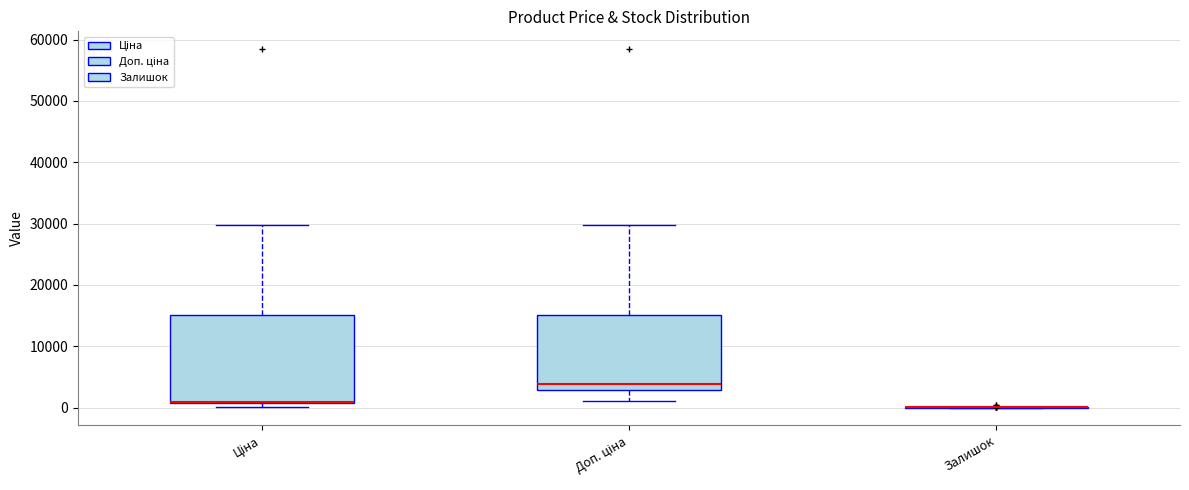

Reading left to right, read every box against the y-axis: the position of its median line, the range the box covers, and the ends of its whiskers. The values are not printed on the chart, so give them approximately, as read against the axis.

Ціна: median 1000, box 1000 to 15000, whiskers 0 to 30000
Доп. ціна: median 4000, box 3000 to 15000, whiskers 1000 to 30000
Залишок: box collapsed to a line at 0, whiskers 0 to 0